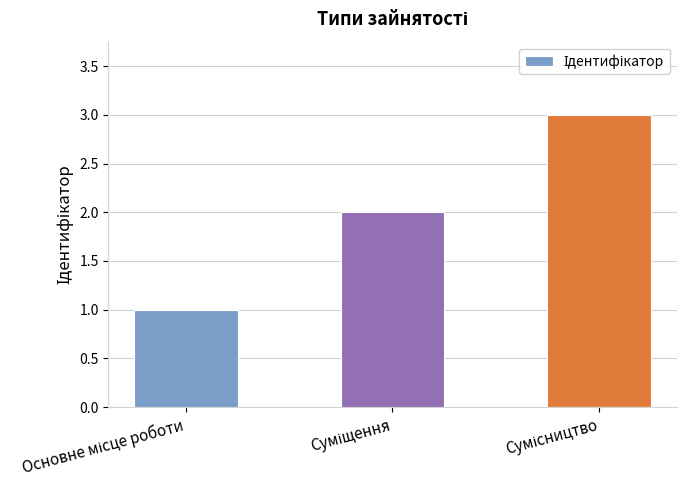

What is the maximum value shown in the chart?

3